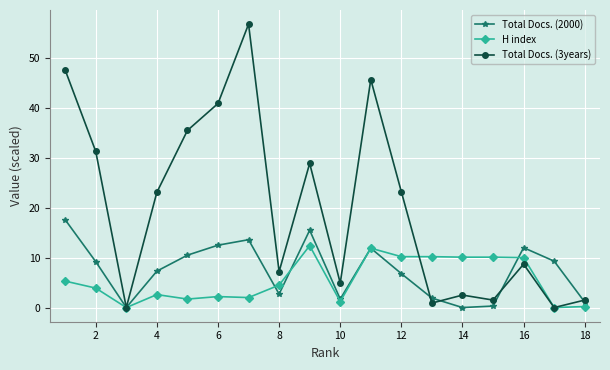

Which series has the widest spread of values?

Total Docs. (3years)